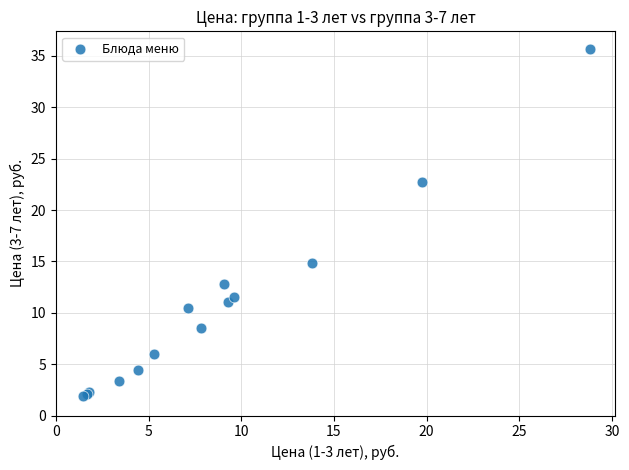

What Y value in the scatter plot is closest to 18?

14.8